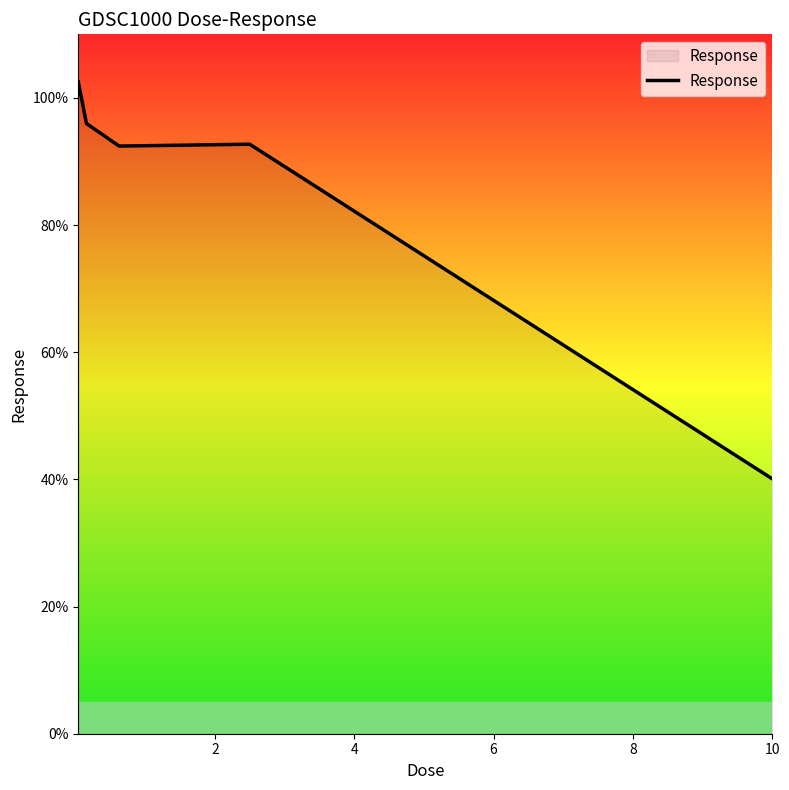

Is this an area chart (filled region under the line)?

No